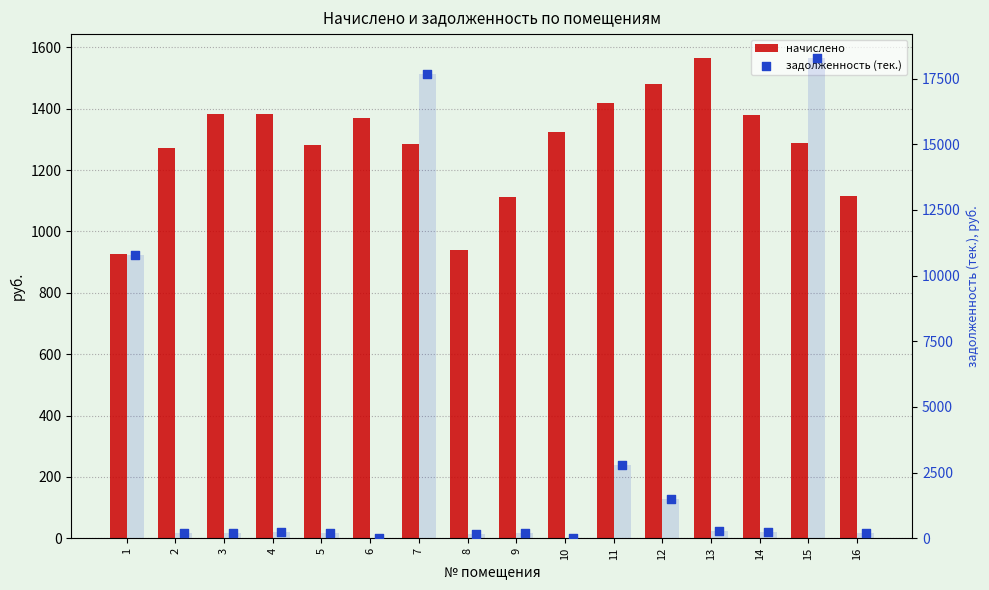

What are all the series names shown in the legend?

начислено, задолженность (тек.)